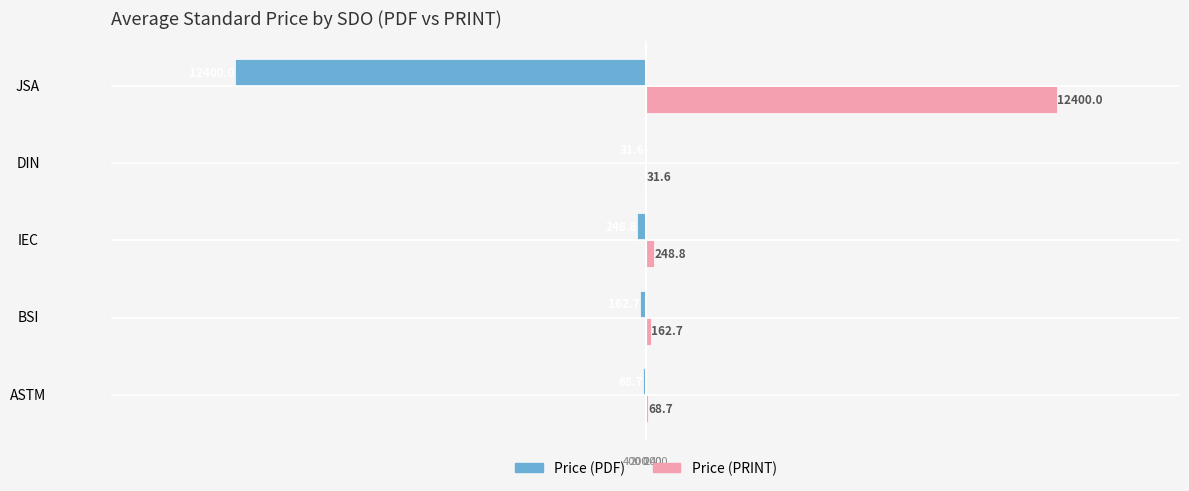

The Price (PDF) series shows -31.6 at DIN. True or false?

True